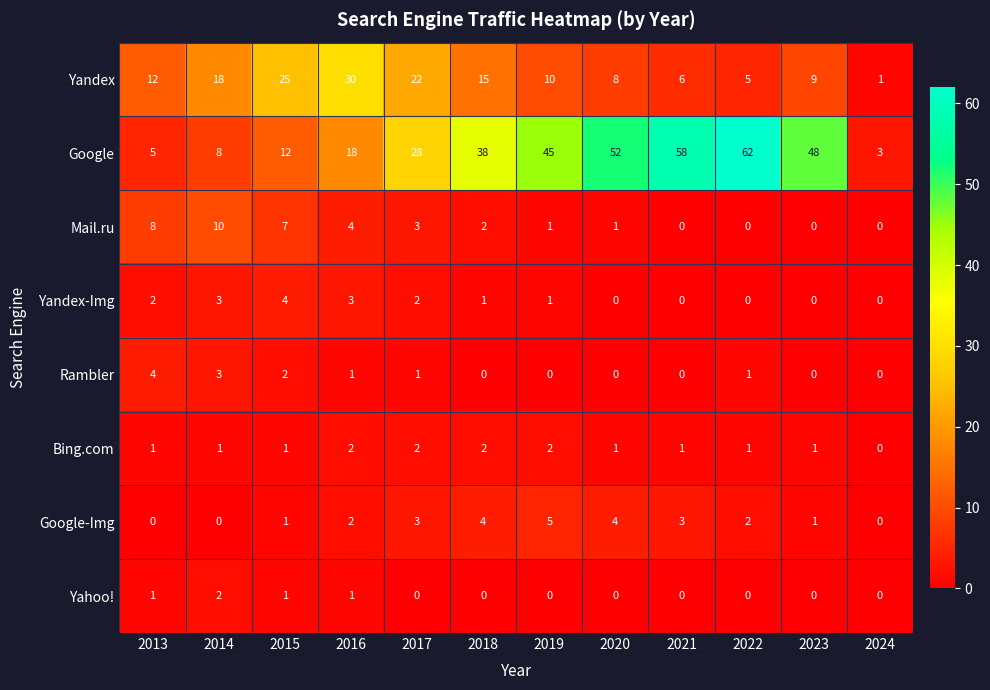

Where is Yandex nearest to the value 15?

2018